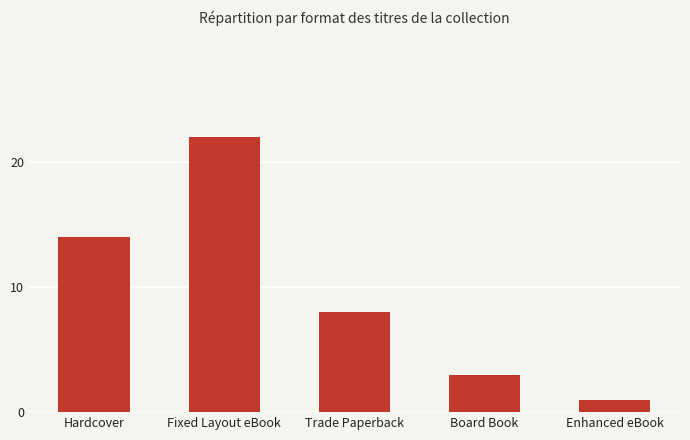

Reading left to right, extract all data points from this chart.

14	22	8	3	1